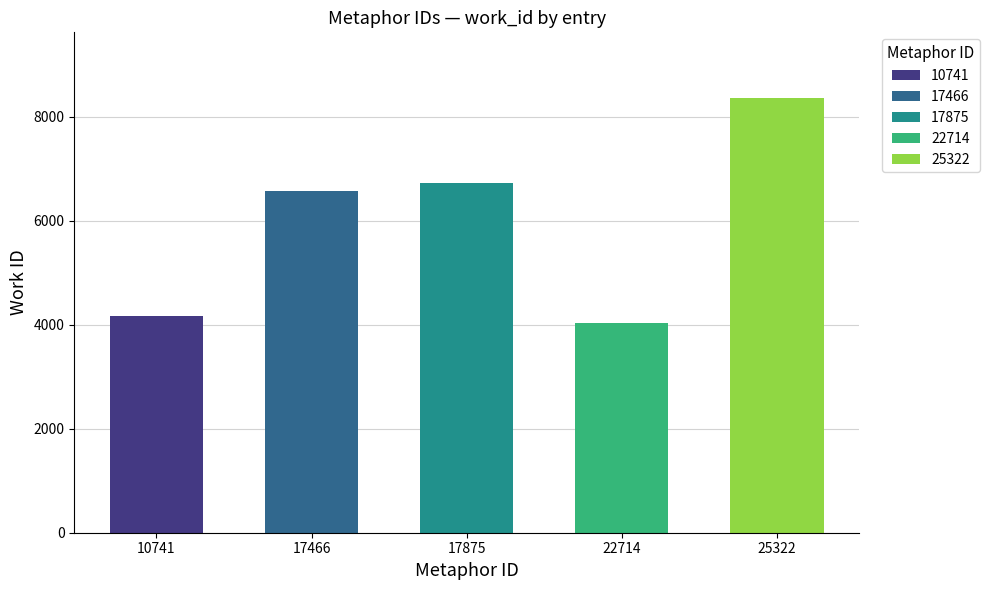

At which label does the data first exceed 6572?

17875